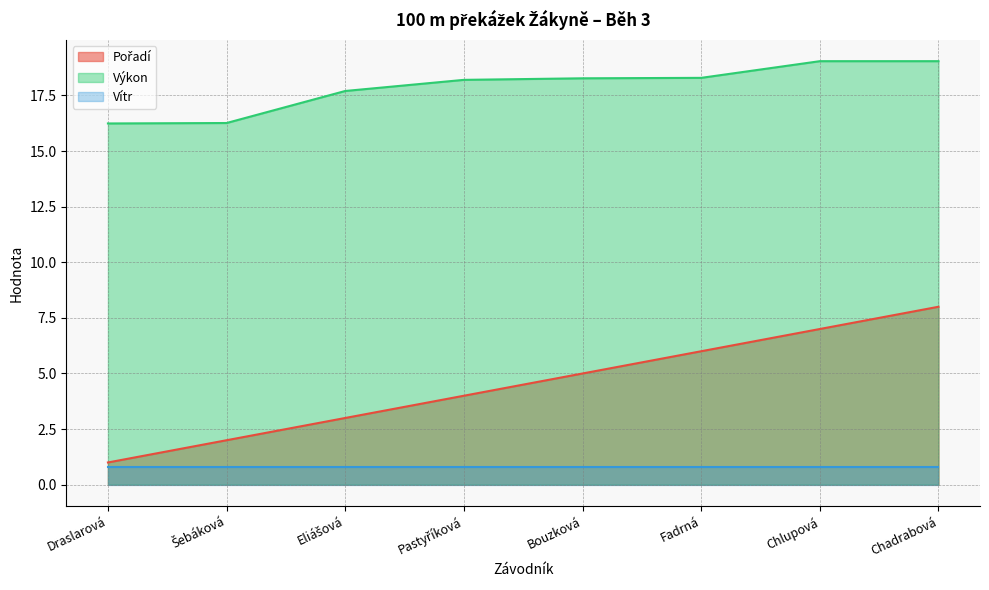

What is the highest value of the Pořadí series?

8.0